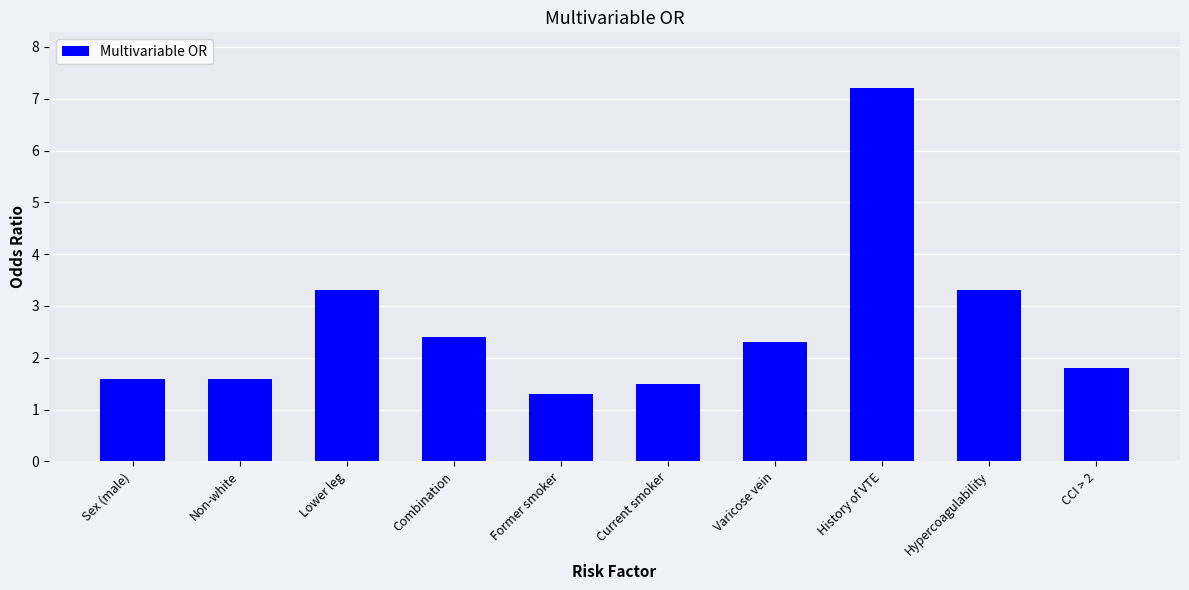

What is the difference between the values at Varicose vein and Lower leg?

1.0